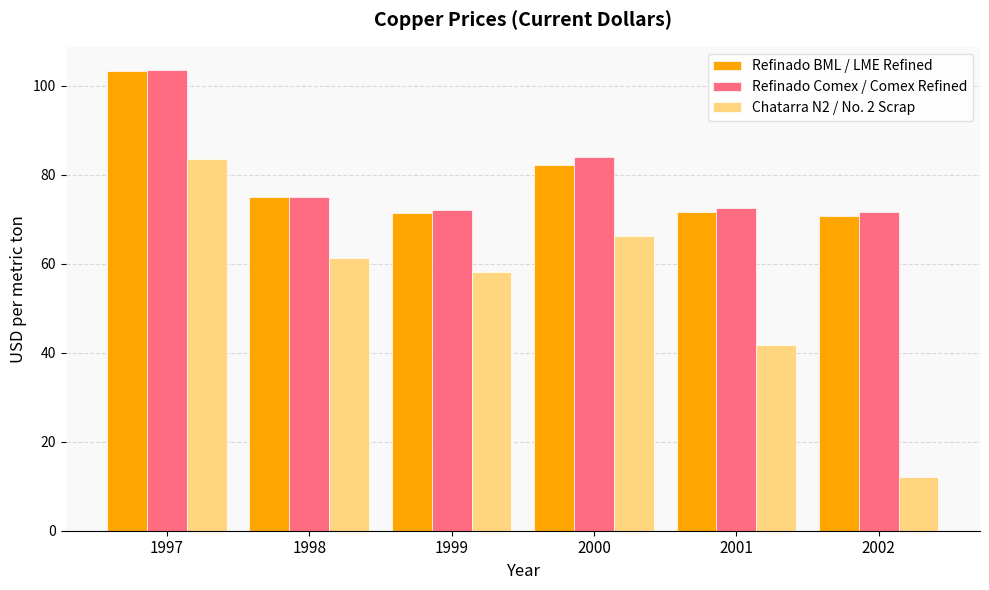

What is the difference between the maximum and minimum values in the Refinado Comex / Comex Refined series?

31.9